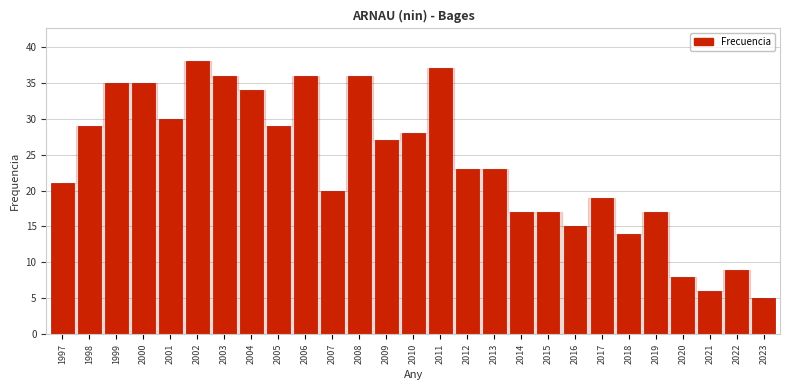

Reading right to left, list all the values displayed in this chart.

2023=5	2022=9	2021=6	2020=8	2019=17	2018=14	2017=19	2016=15	2015=17	2014=17	2013=23	2012=23	2011=37	2010=28	2009=27	2008=36	2007=20	2006=36	2005=29	2004=34	2003=36	2002=38	2001=30	2000=35	1999=35	1998=29	1997=21